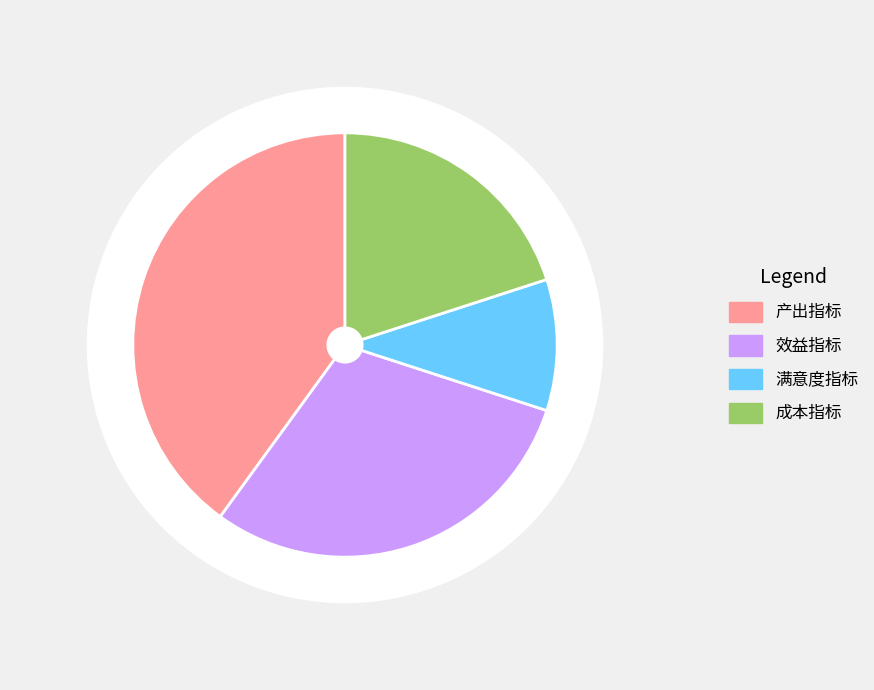

What percentage is the 效益指标 slice, to the nearest percent?

30%